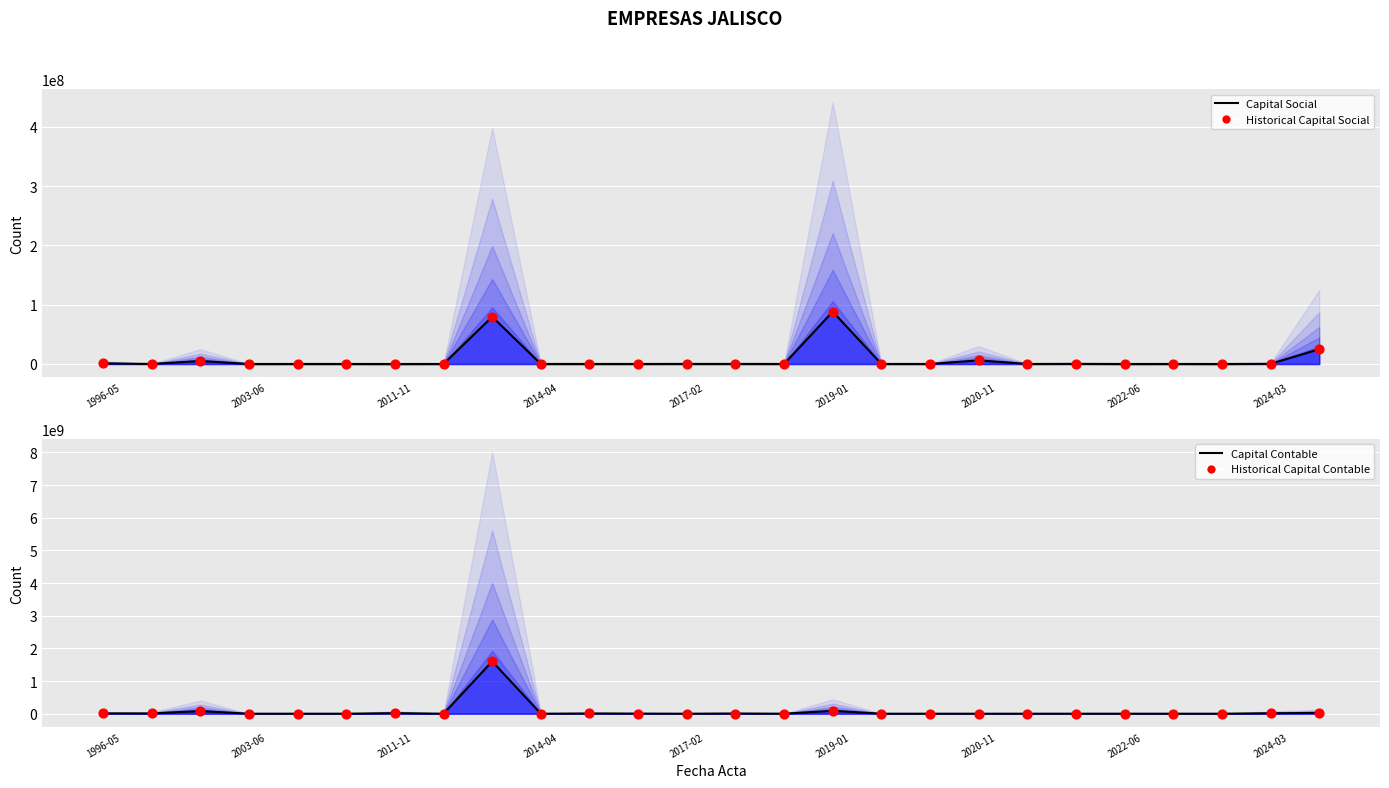

Which series has the largest Y range (max minus min)?

Capital Contable (line)